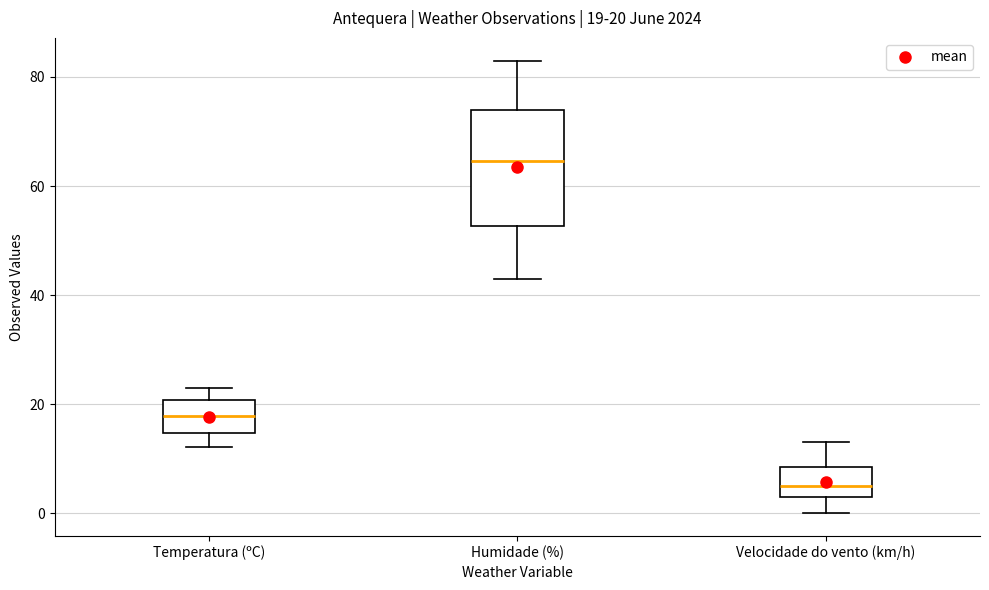

Comparing the boxes themselves (not the whiskers), which one is the tallest?

Humidade (%)